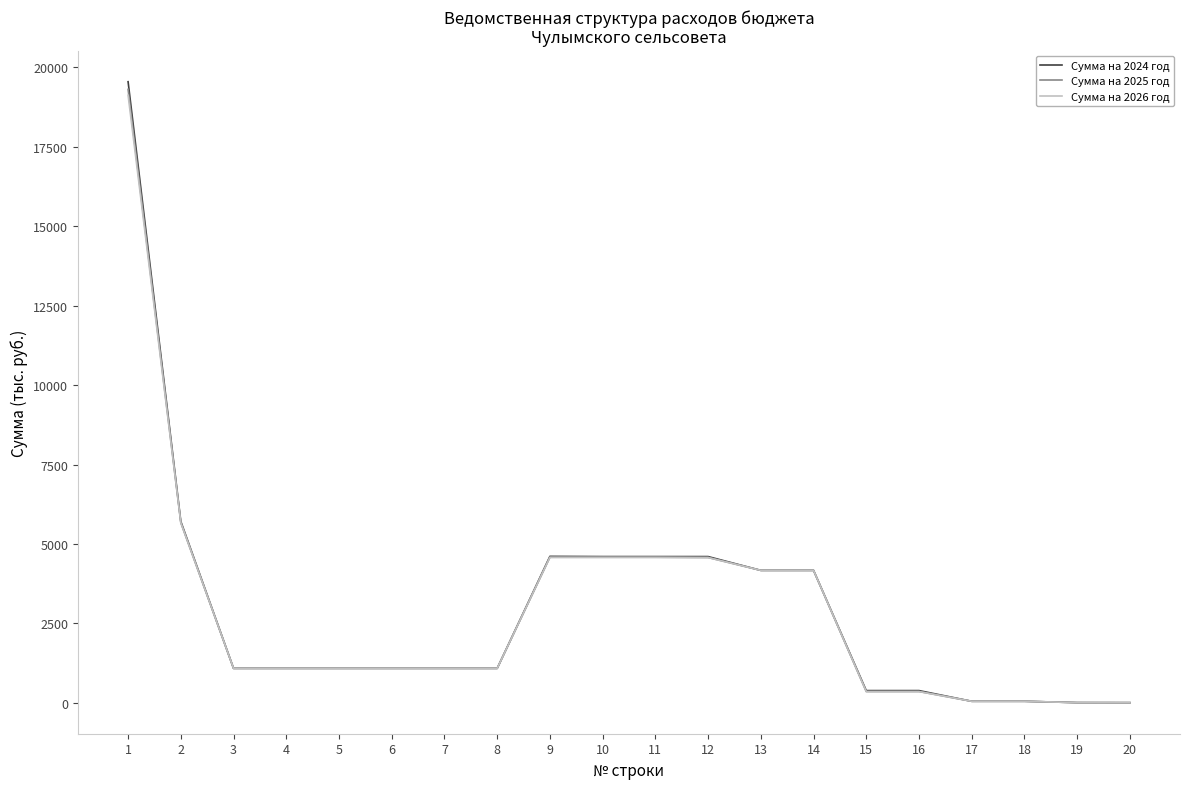

Which series has the widest spread of values?

Сумма на 2024 год